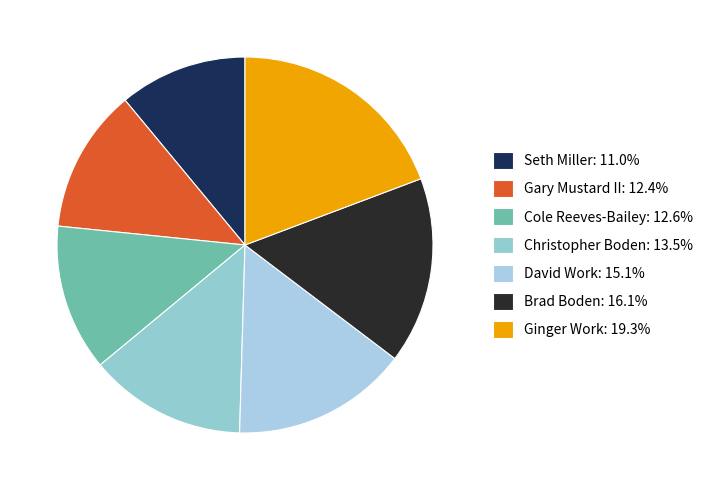

Approximately how many times larger is the value at Christopher Boden compared to Brad Boden?

0.8